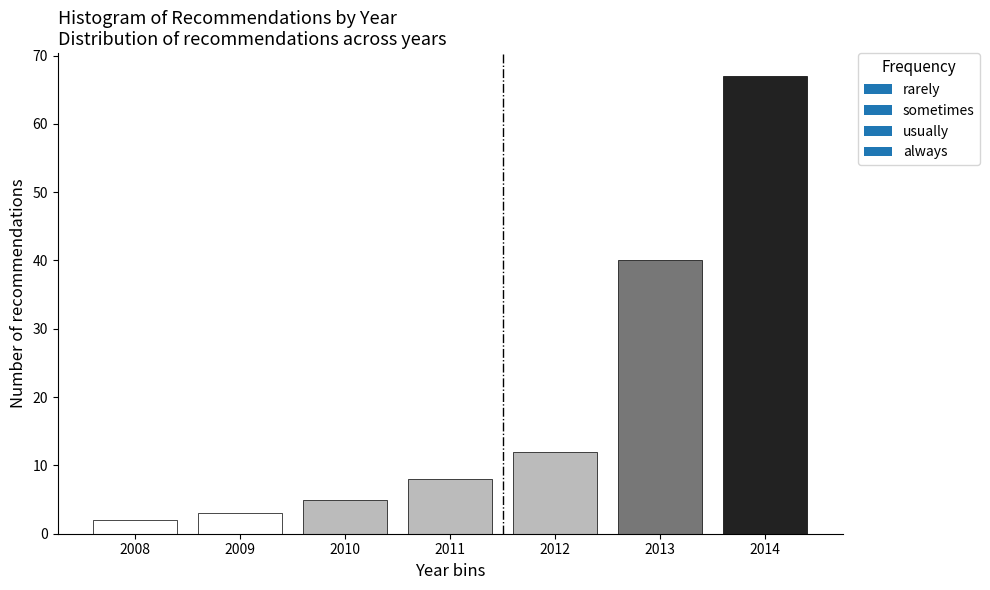

Reading left to right, what are all the values shown in this chart?

2008=2	2009=3	2010=5	2011=8	2012=12	2013=40	2014=67